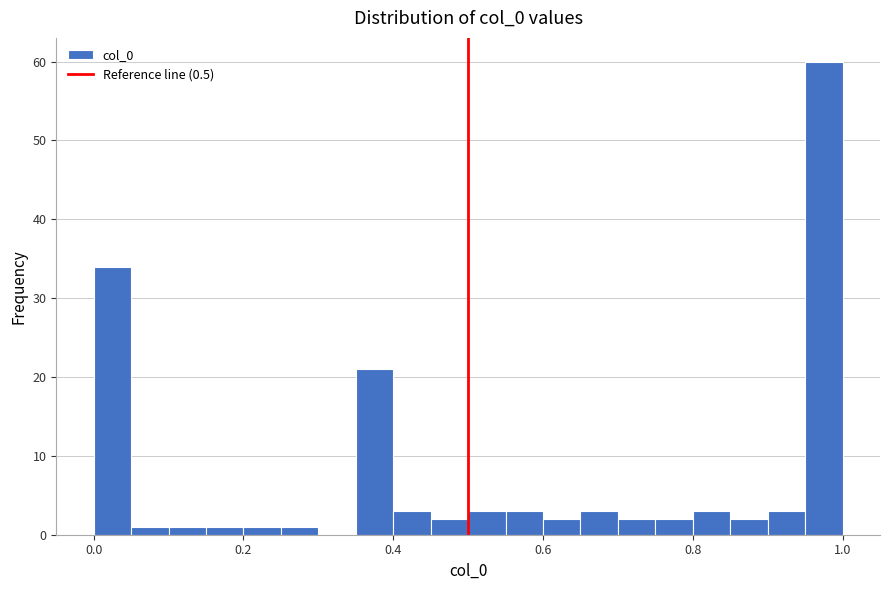

Read against the x-axis, roughly where is the centre of the tallest bar?

0.98